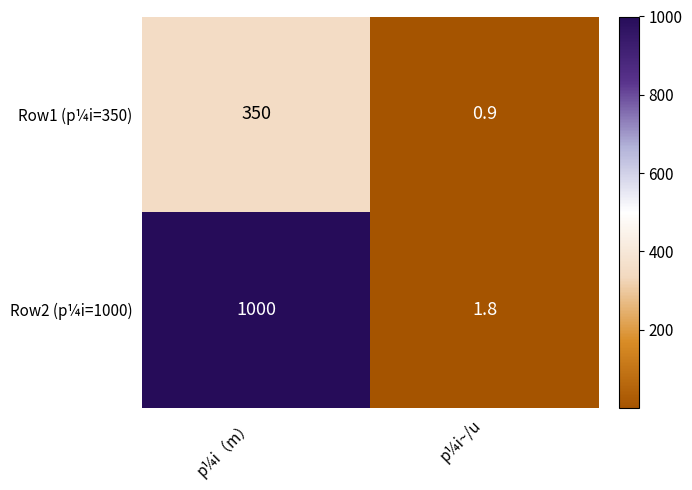

Which label corresponds to the largest value in the chart?

p¼i（m）